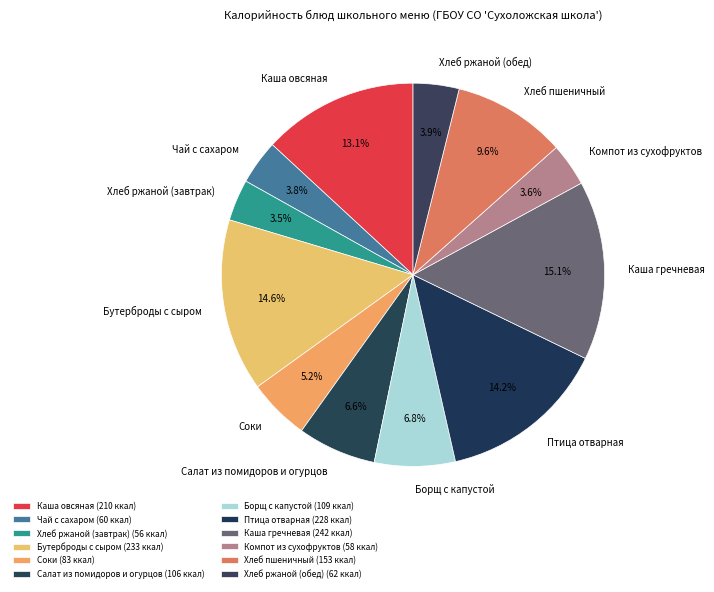

To the nearest percent, what is the combined percentage of Птица отварная and Чай с сахаром?

18%